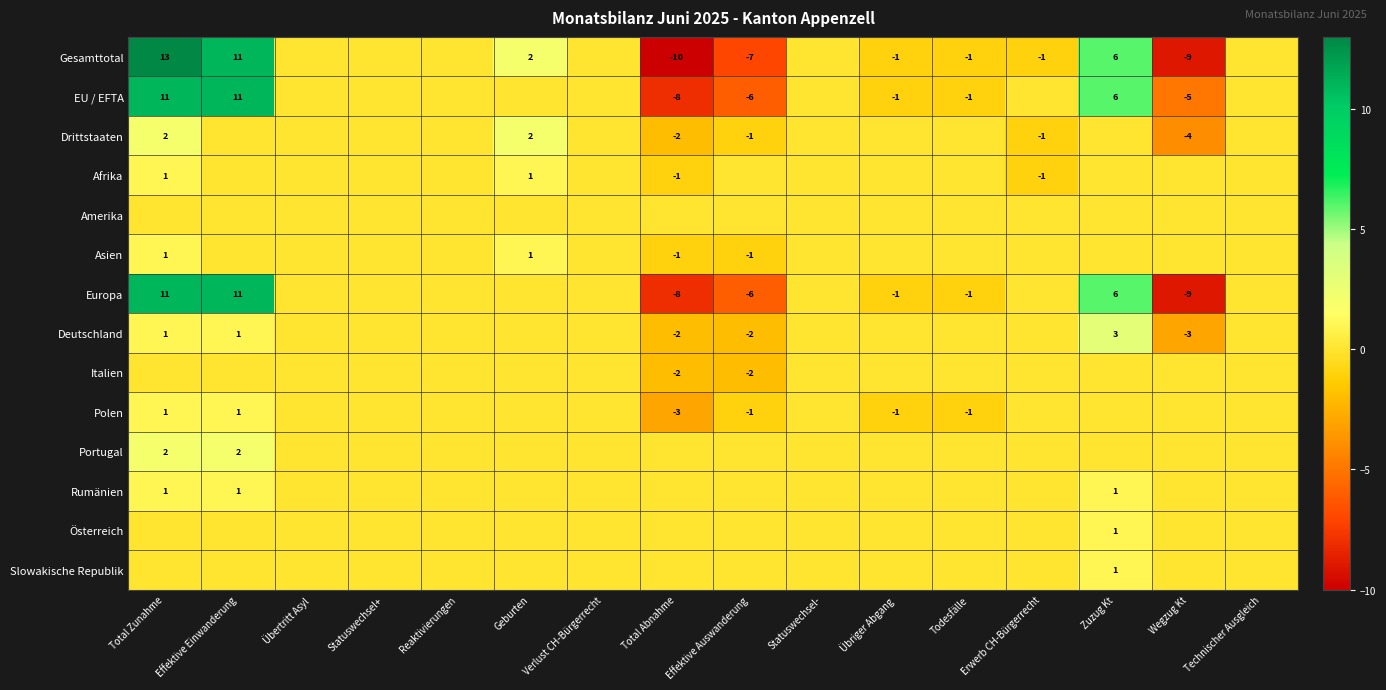

What is the highest value of the Gesamttotal series?

13